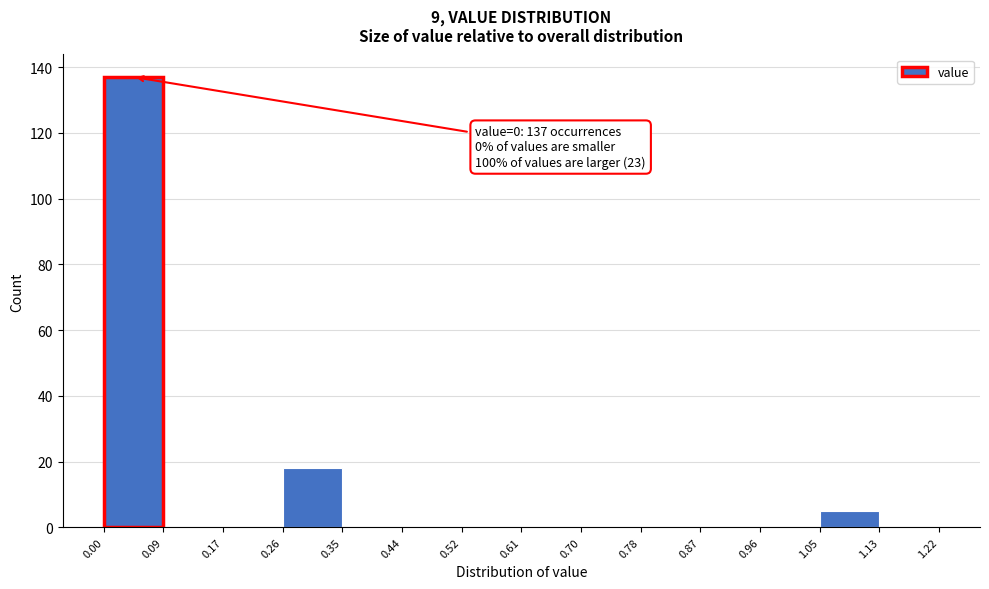

Over which range of the x-axis is the bar tallest?

0.00 to 0.09